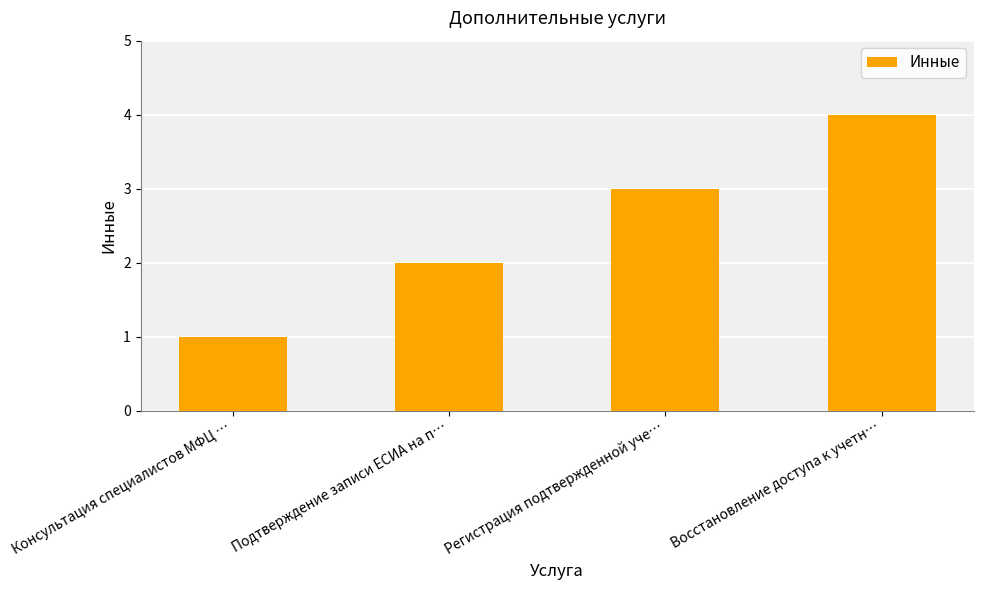

What is the change in value from Регистрация подтвержденной уче… to Восстановление доступа к учетн…?

+1